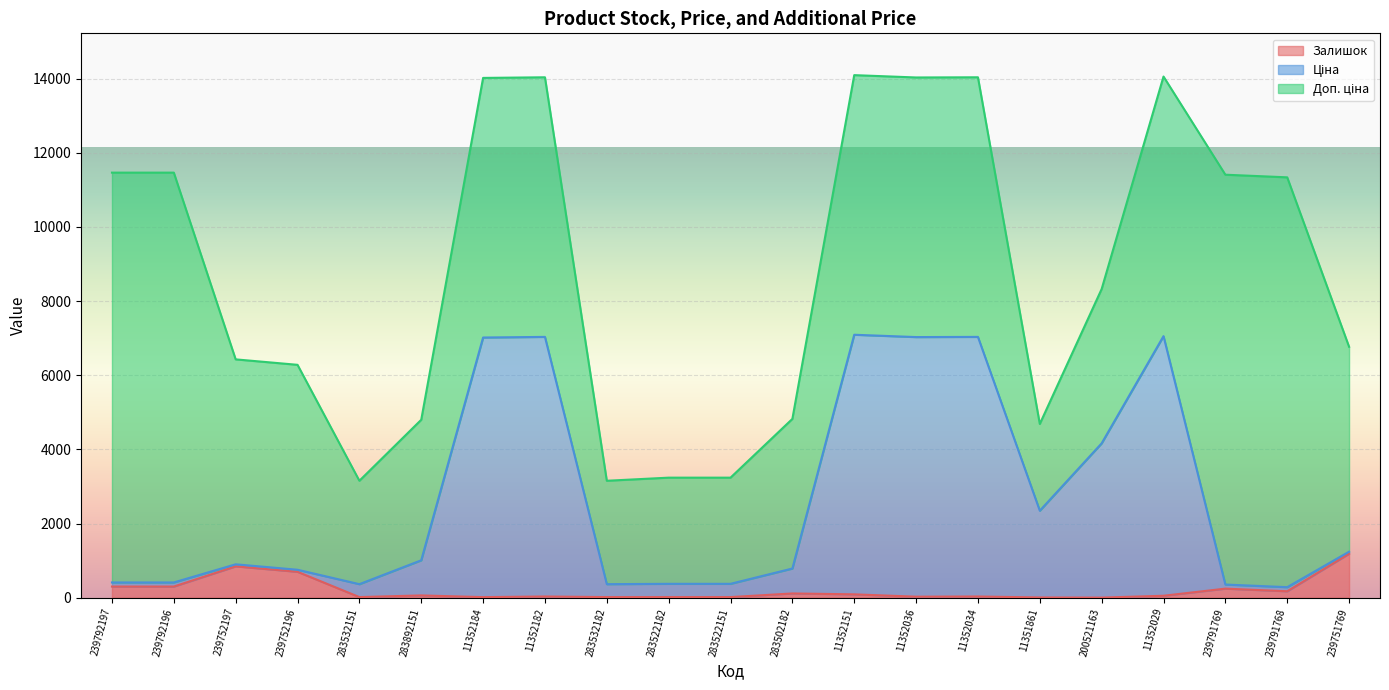

True or false: Ціна has more than 1 points higher than both neighbors.

True